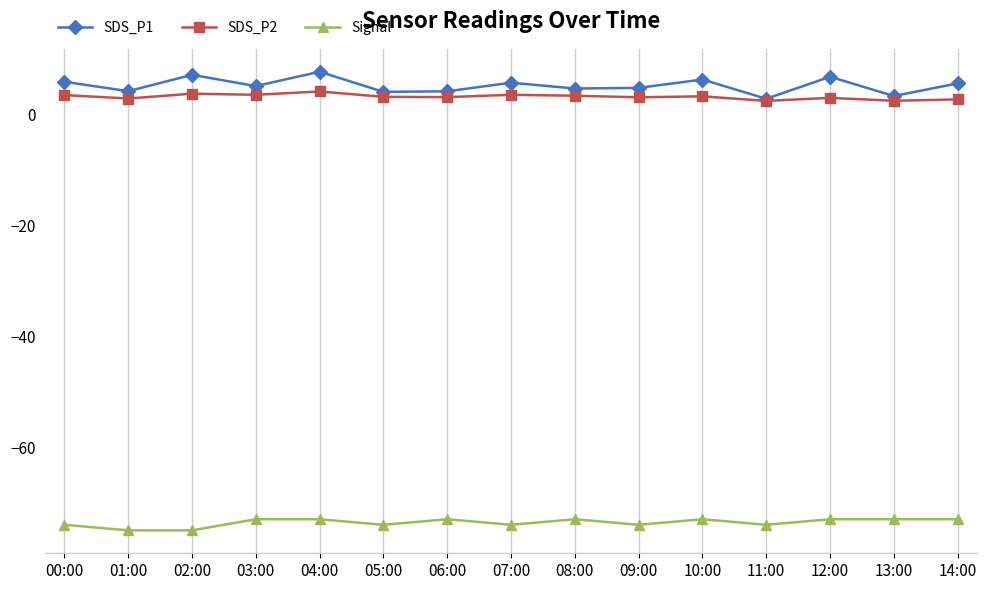

The SDS_P1 series shows 4.2 at 01:00. True or false?

True